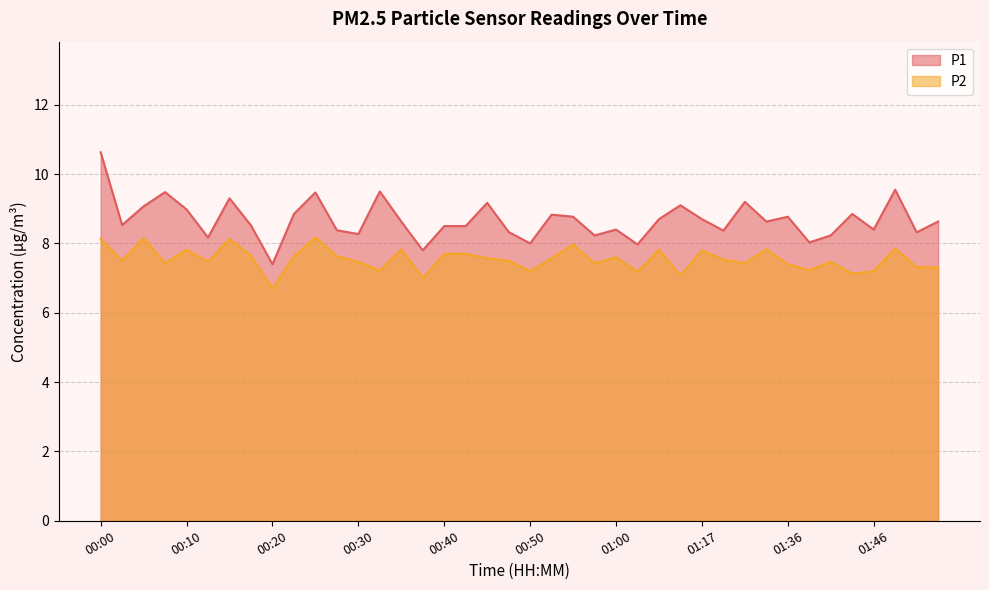

Rank the series at 00:15 from lowest to highest value.

P2, P1